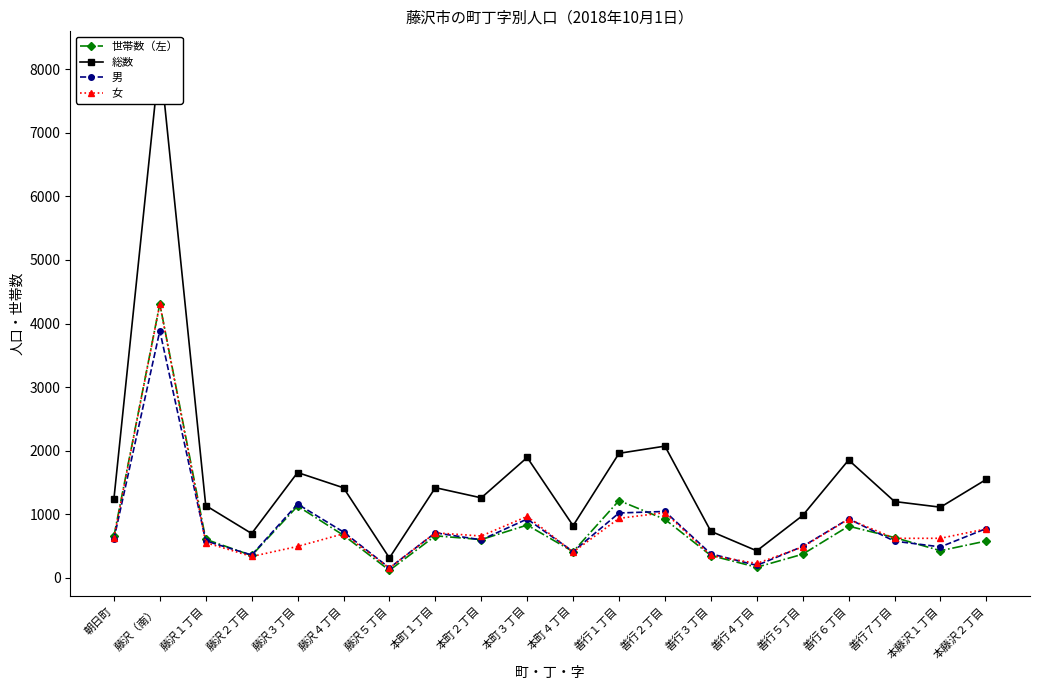

Is it true that 世帯数（左） equals 815 at 善行６丁目?

True